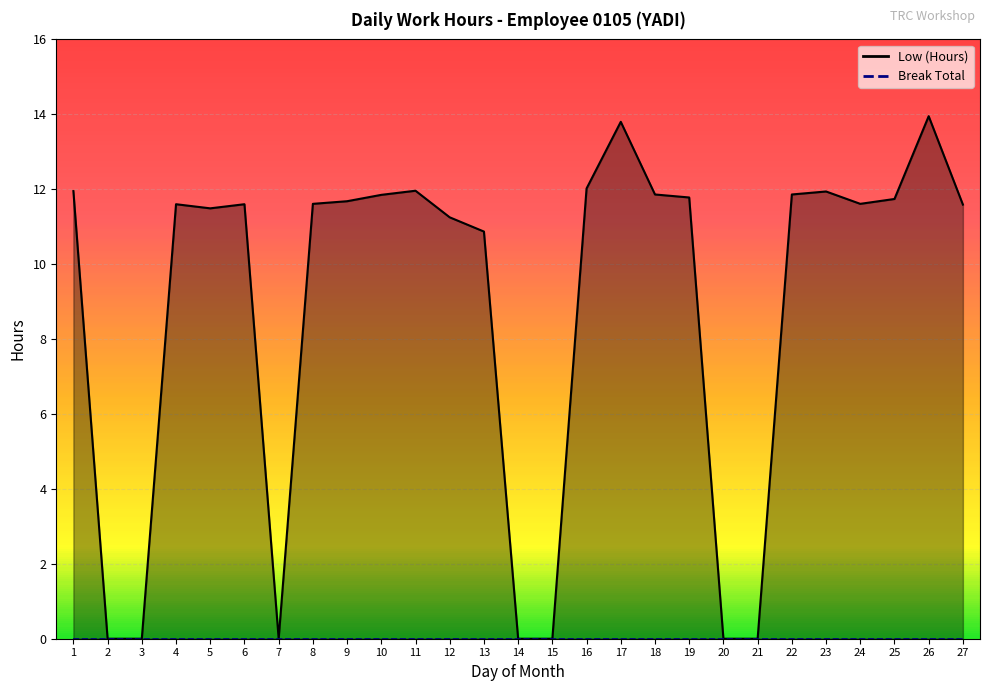

What is the difference between the values at 22 and 14?

11.9